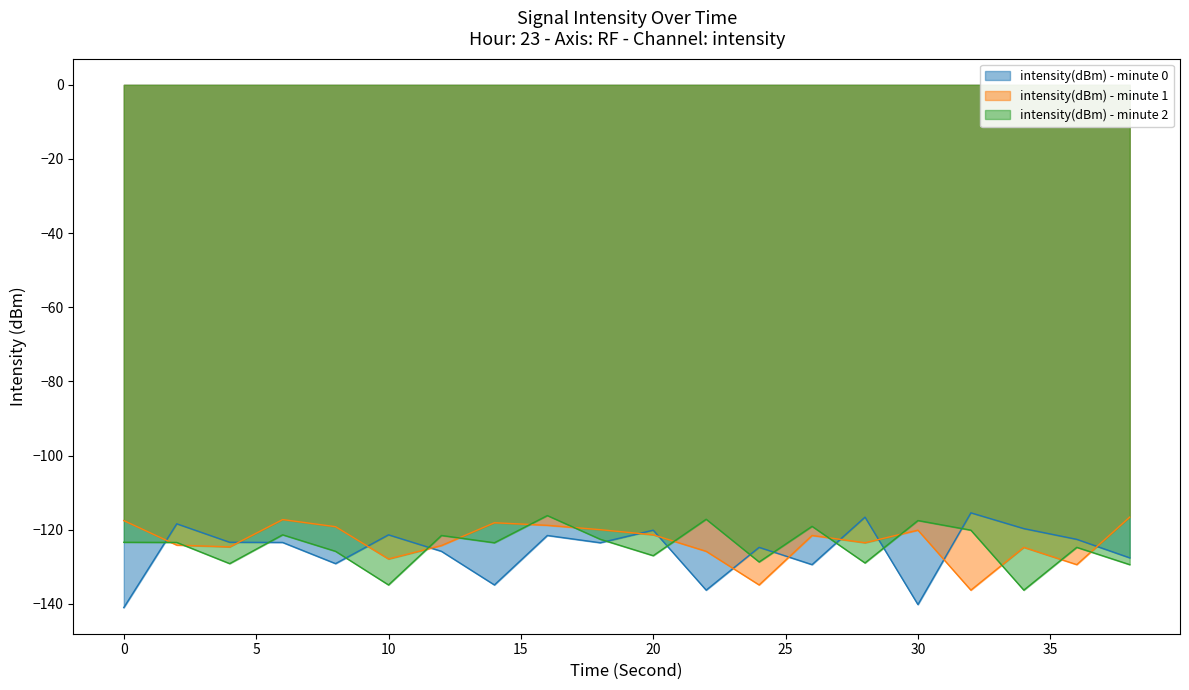

Is the value of intensity(dBm) - minute 2 at 2 greater than the value of intensity(dBm) - minute 1 at 34?

Yes